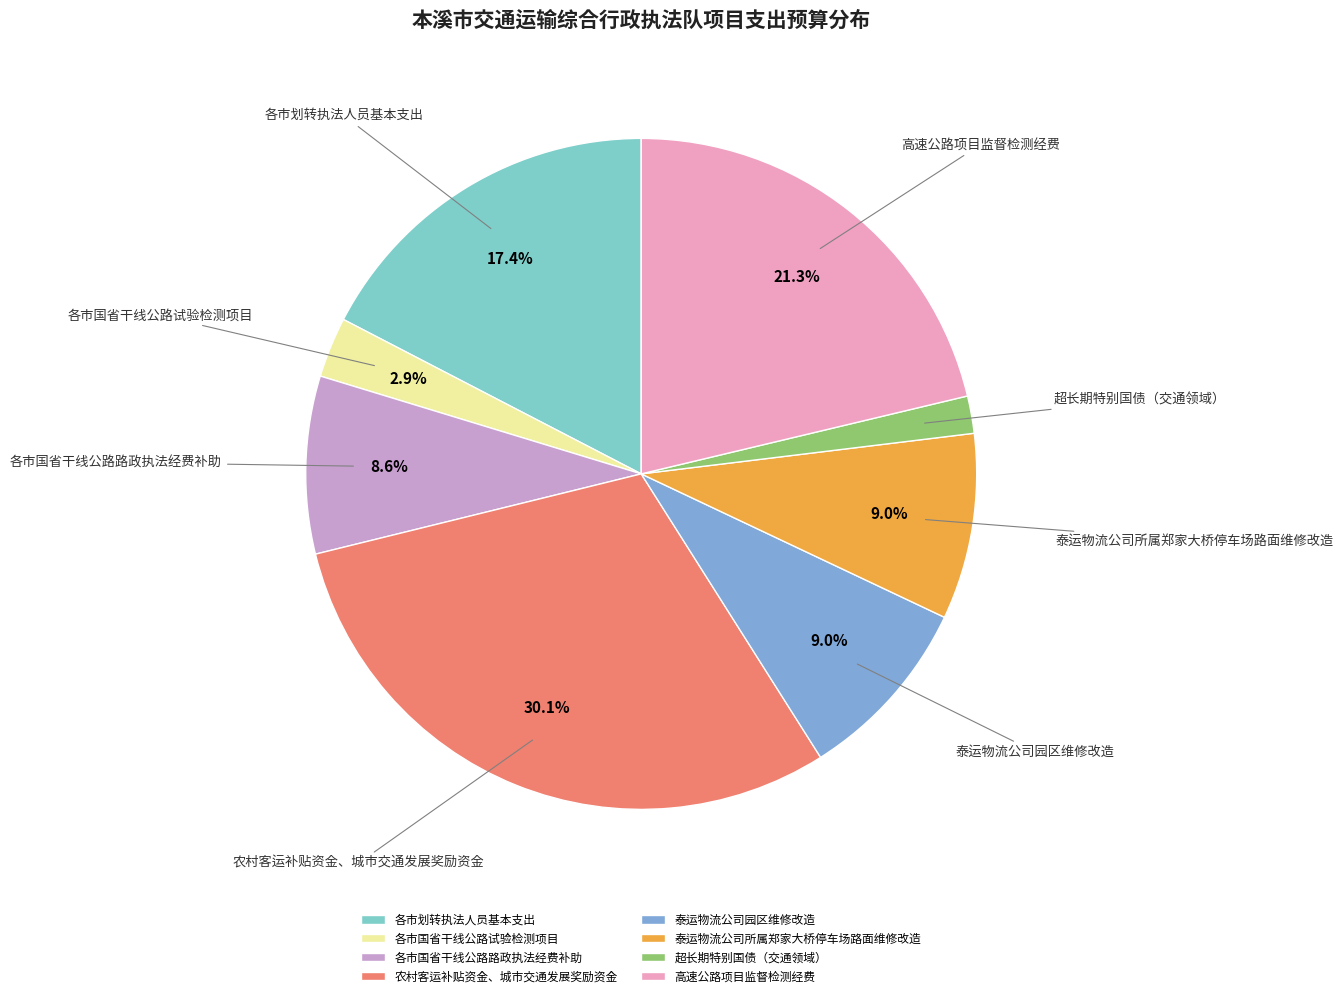

Is 各市国省干线公路试验检测项目 the majority of the pie?

No